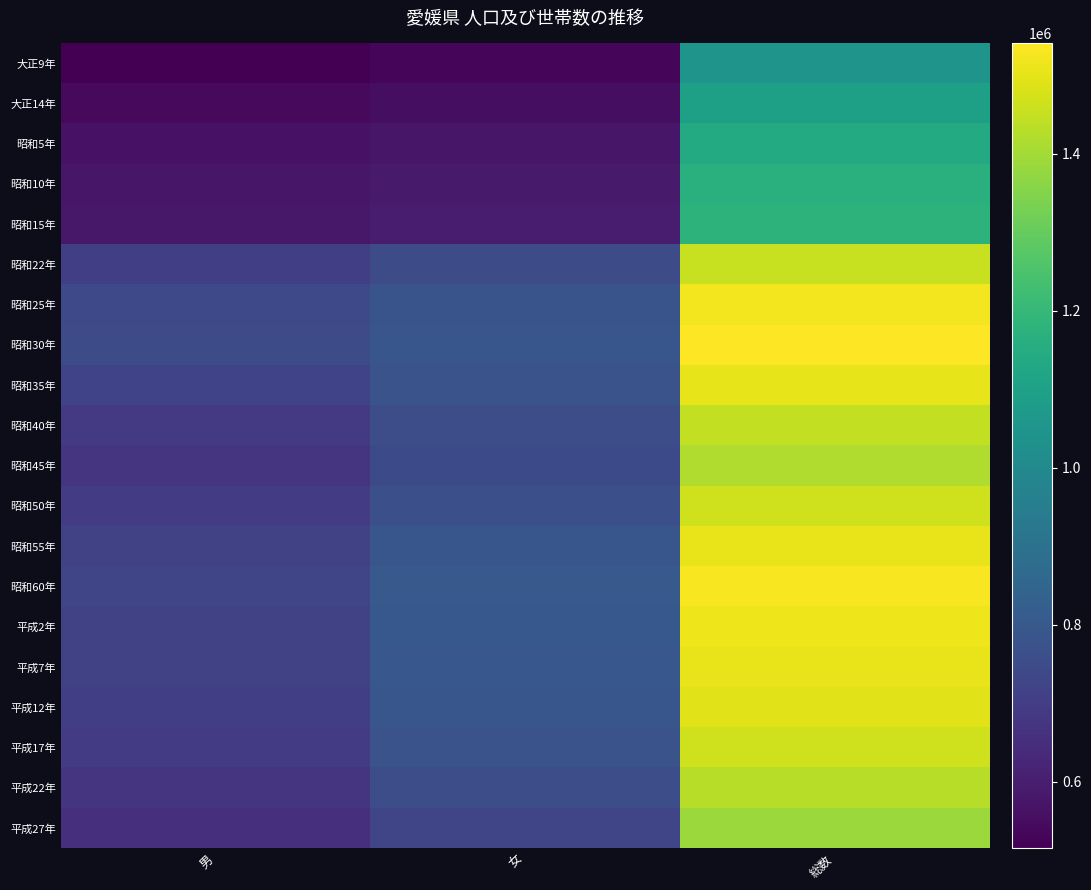

Reading left to right, extract all data points from this chart.

大正9年: 男=515389	女=531331	総数=1046720
大正14年: 男=542271	女=554095	総数=1096366
昭和5年: 男=564699	女=577423	総数=1142122
昭和10年: 男=575627	女=589271	総数=1164898
昭和15年: 男=580839	女=597866	総数=1178705
昭和22年: 男=703624	女=750263	総数=1453887
昭和25年: 男=742092	女=779786	総数=1521878
昭和30年: 男=749342	女=791286	総数=1540628
昭和35年: 男=721311	女=779376	総数=1500687
昭和40年: 男=688063	女=758321	総数=1446384
昭和45年: 男=670980	女=747144	総数=1418124
昭和50年: 男=697794	女=767421	総数=1465215
昭和55年: 男=718517	女=788120	総数=1506637
昭和60年: 男=728506	女=801477	総数=1529983
平成2年: 男=716940	女=798085	総数=1515025
平成7年: 男=712518	女=794182	総数=1506700
平成12年: 男=704289	女=788803	総数=1493092
平成17年: 男=691677	女=776138	総数=1467815
平成22年: 男=673326	女=758167	総数=1431493
平成27年: 男=654380	女=730882	総数=1385262